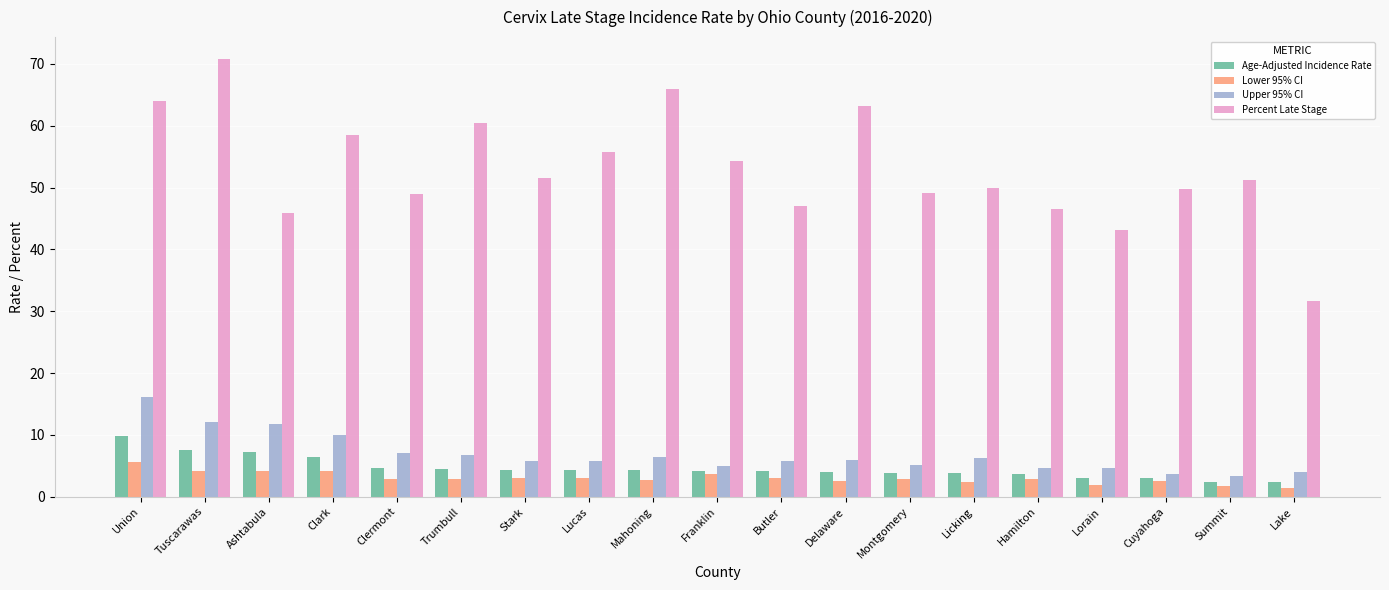

The value of Age-Adjusted Incidence Rate at Clermont is 4.6. True or false?

True